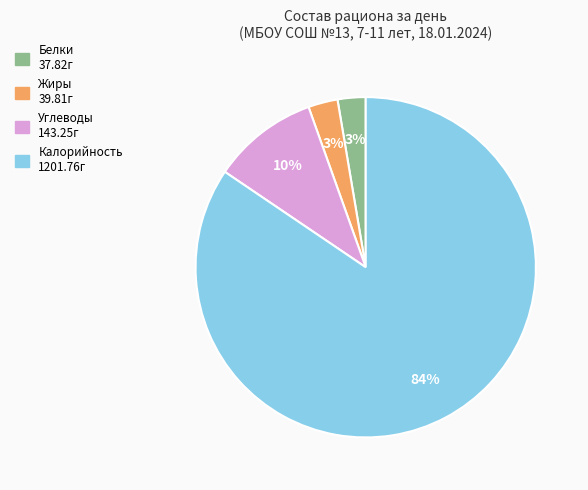

How many segments does this pie chart have?

4